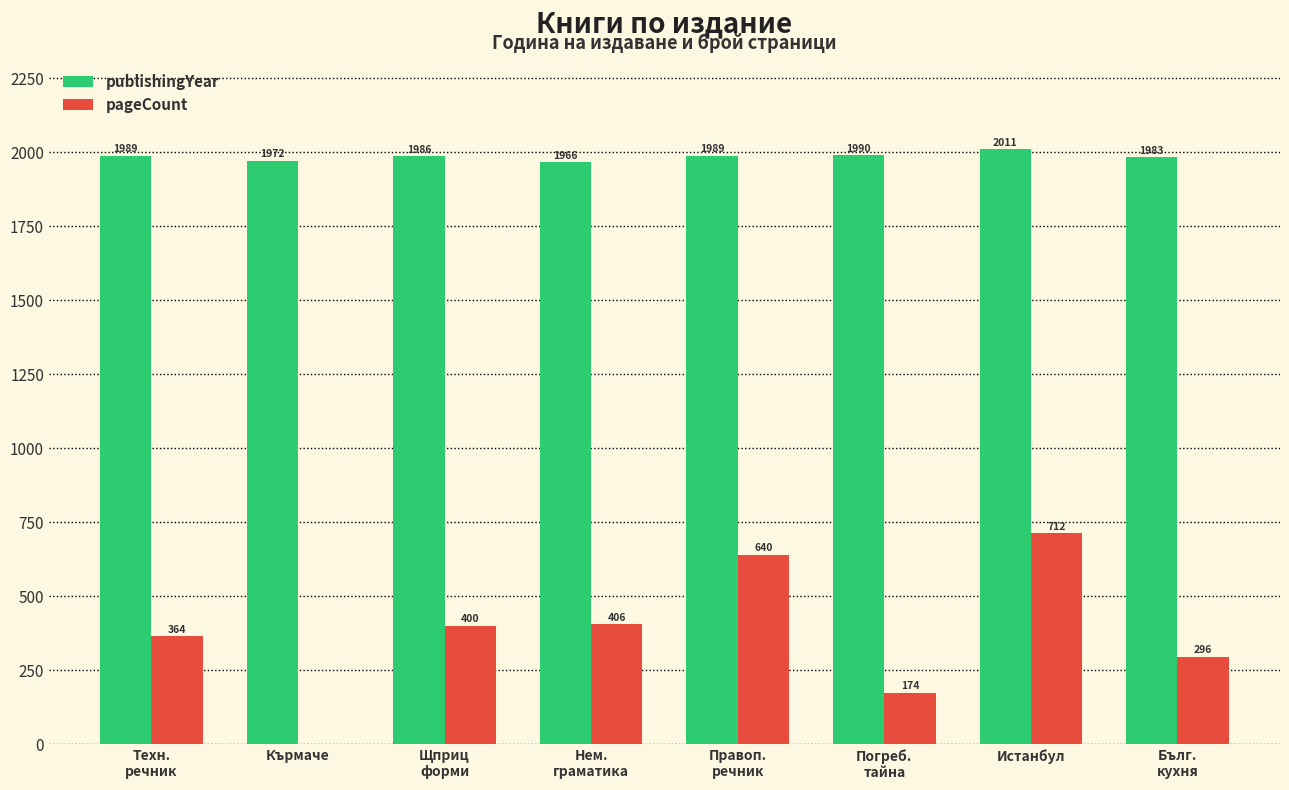

Which label corresponds to the largest value in the chart?

Истанбул